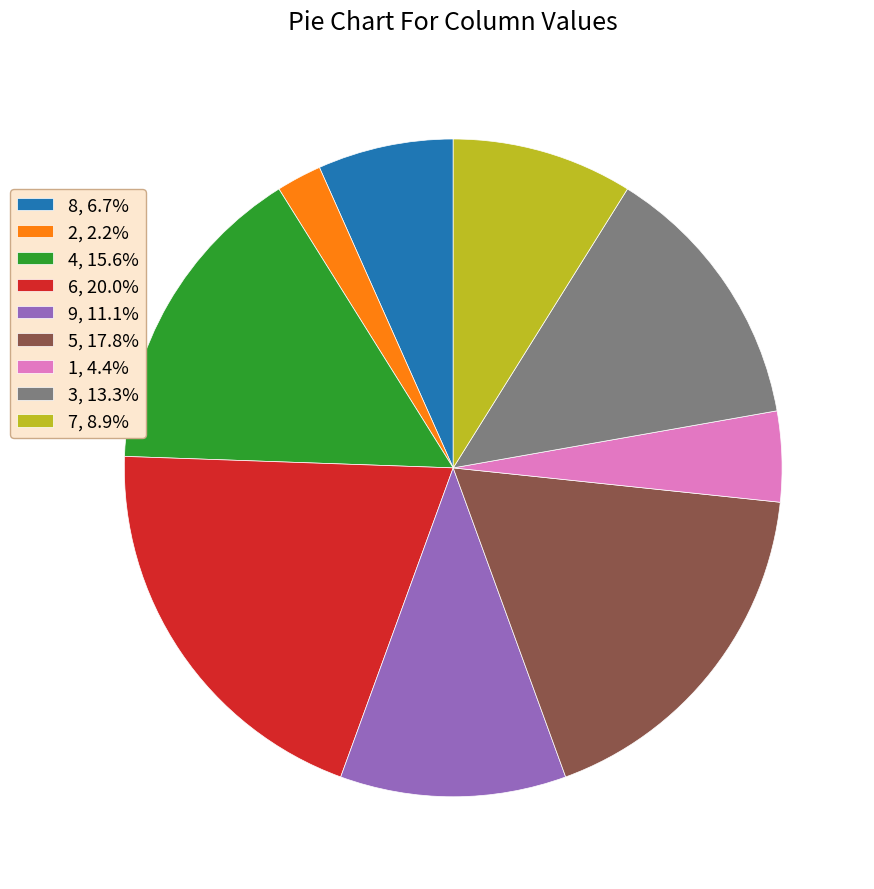

Do 6, 20.0% and 3, 13.3% together represent more than half of the pie?

No